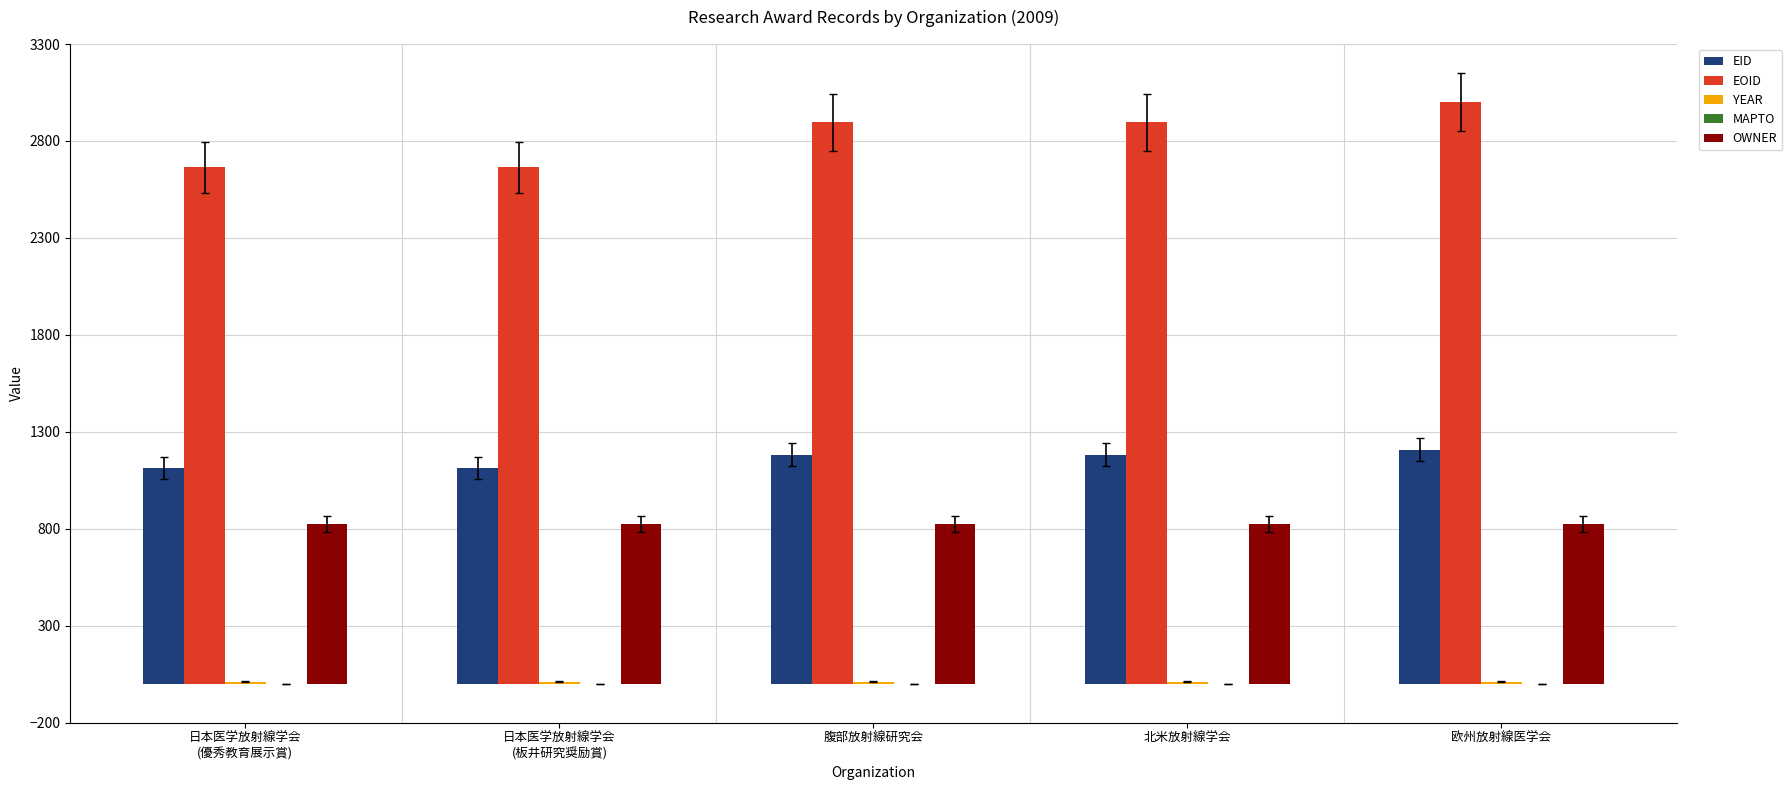

What is the label of the 5th bar from the left?

欧州放射線医学会